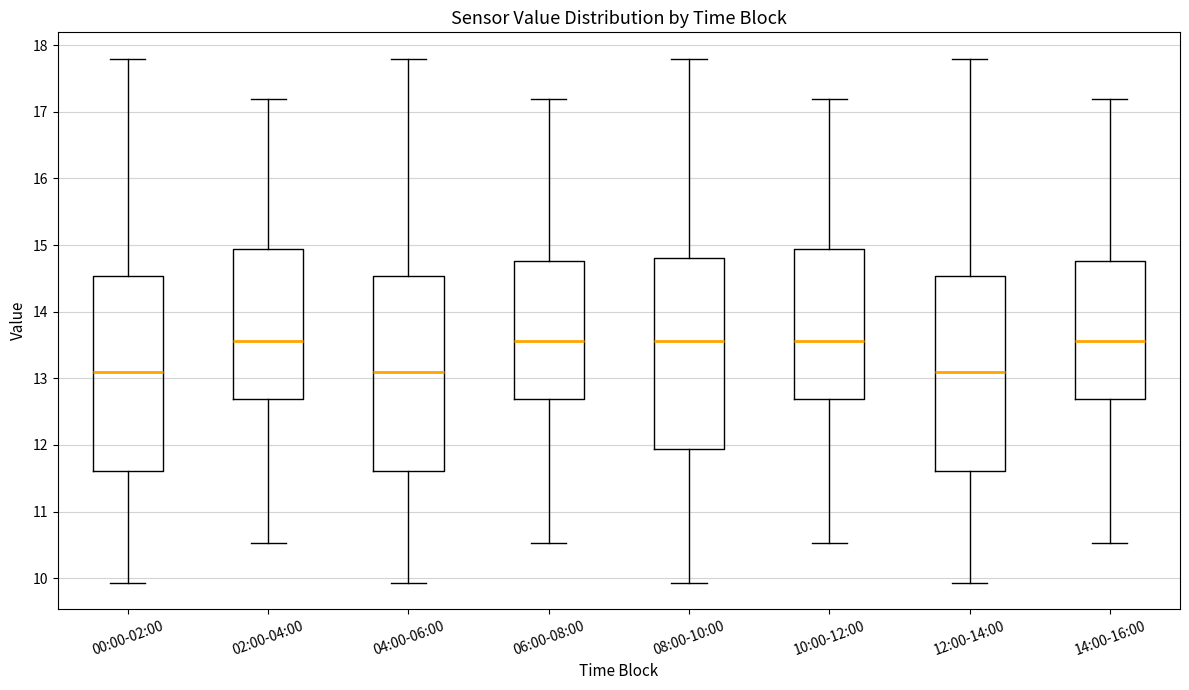

Reading left to right, transcribe this box plot: for each box, give where its median line is, the range the box spans, and where its two whiskers end, as read against the y-axis. The values are not printed on the chart, so give them approximately, as read against the axis.

00:00-02:00: median 13.1, box 11.6 to 14.5, whiskers 9.9 to 17.8
02:00-04:00: median 13.6, box 12.7 to 14.9, whiskers 10.5 to 17.2
04:00-06:00: median 13.1, box 11.6 to 14.5, whiskers 9.9 to 17.8
06:00-08:00: median 13.6, box 12.7 to 14.8, whiskers 10.5 to 17.2
08:00-10:00: median 13.6, box 11.9 to 14.8, whiskers 9.9 to 17.8
10:00-12:00: median 13.6, box 12.7 to 14.9, whiskers 10.5 to 17.2
12:00-14:00: median 13.1, box 11.6 to 14.5, whiskers 9.9 to 17.8
14:00-16:00: median 13.6, box 12.7 to 14.8, whiskers 10.5 to 17.2